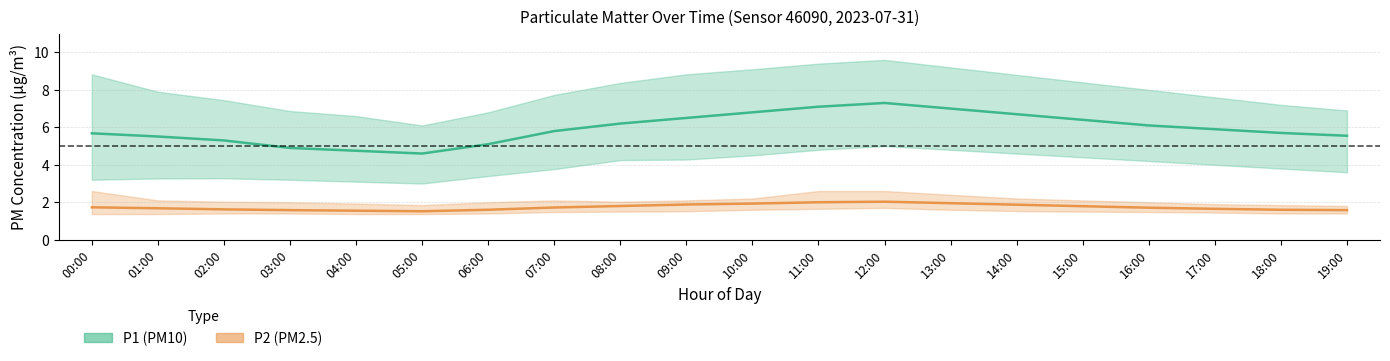

What is the label of the 14th point from the left?

13:00